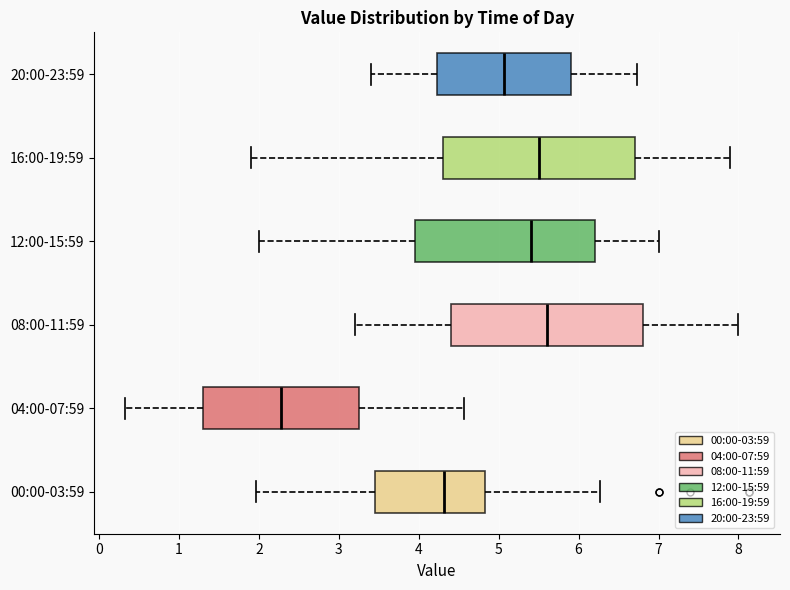

Reading bottom to top, read every box against the x-axis: the position of its median line, the range the box covers, and the ends of its whiskers. The values are not printed on the chart, so give them approximately, as read against the axis.

00:00-03:59: median 4.3, box 3.5 to 4.8, whiskers 2.0 to 6.3
04:00-07:59: median 2.3, box 1.3 to 3.3, whiskers 0.3 to 4.6
08:00-11:59: median 5.6, box 4.4 to 6.8, whiskers 3.2 to 8.0
12:00-15:59: median 5.4, box 4.0 to 6.2, whiskers 2.0 to 7.0
16:00-19:59: median 5.5, box 4.3 to 6.7, whiskers 1.9 to 7.9
20:00-23:59: median 5.1, box 4.2 to 5.9, whiskers 3.4 to 6.7